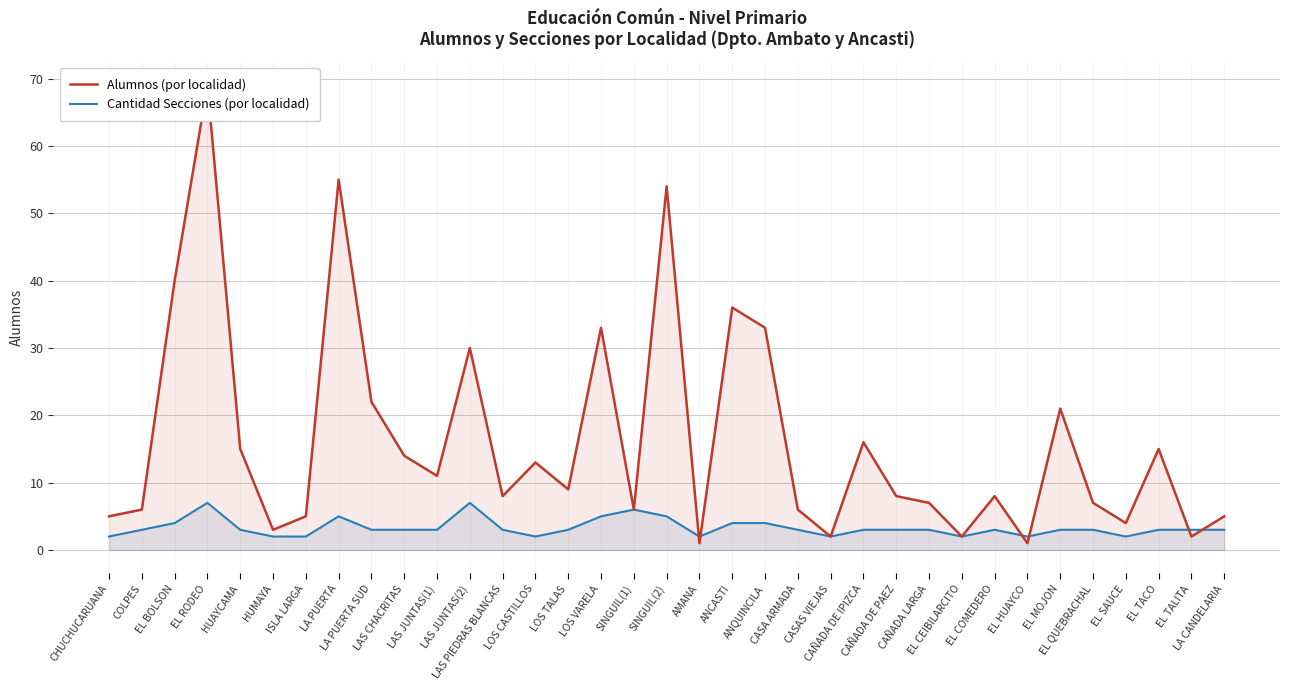

In Cantidad Secciones (por localidad), how many points are higher than both neighbors (excluding endpoints)?

5